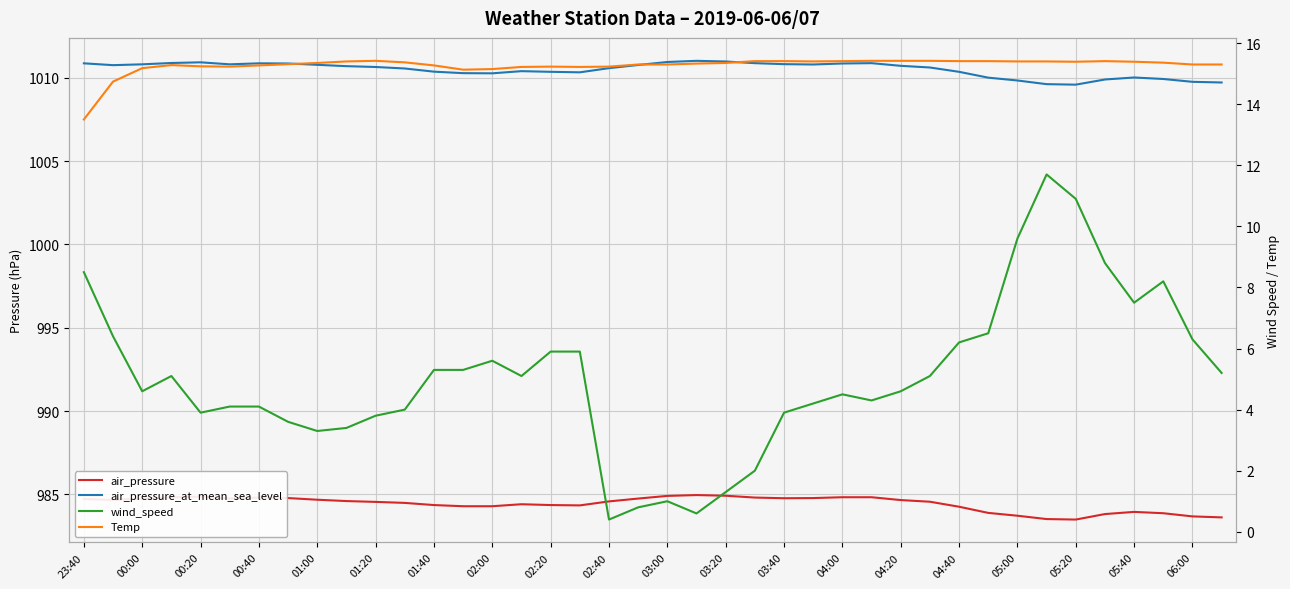

True or false: wind_speed and air_pressure_at_mean_sea_level intersect in this chart.

False